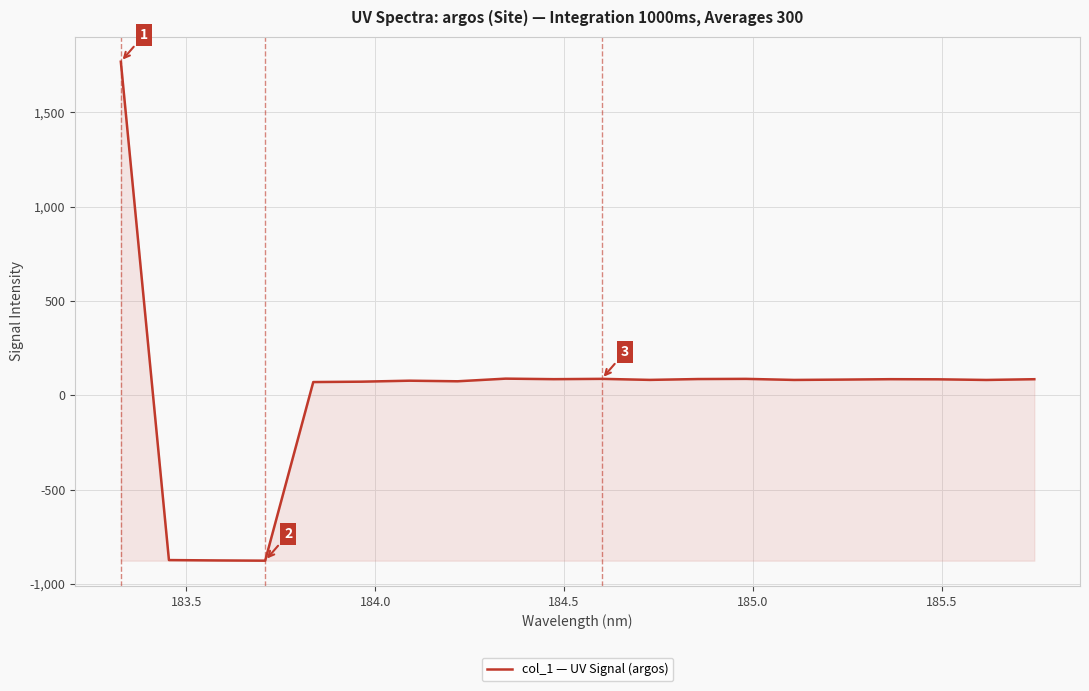

What is the greatest value displayed?

1768.5